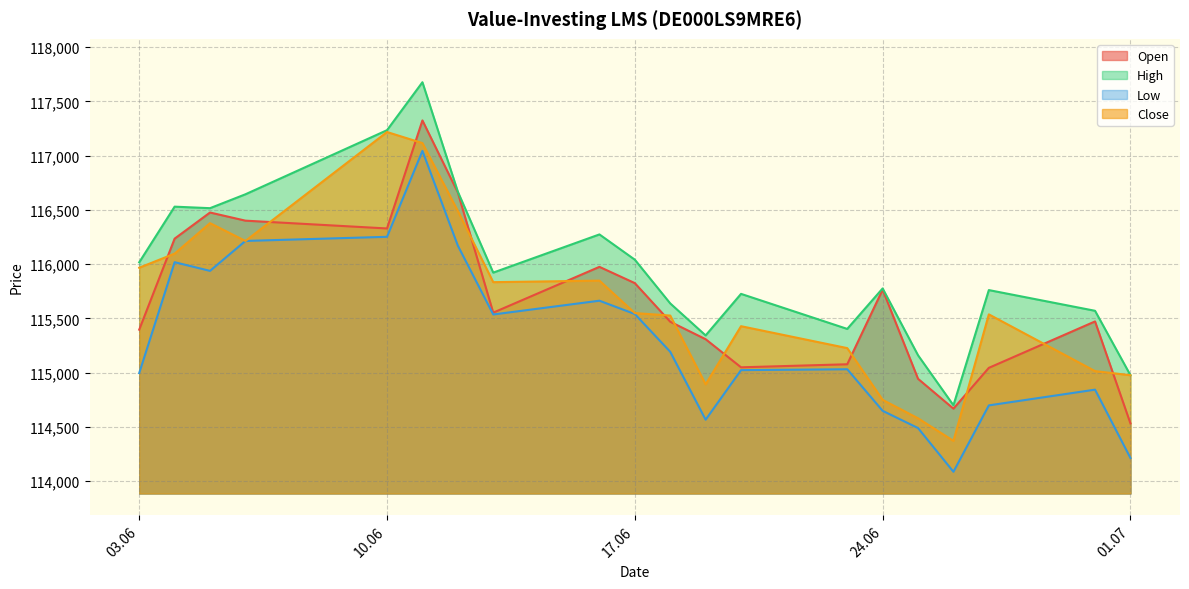

How many values in the Low series exceed 115192?

9